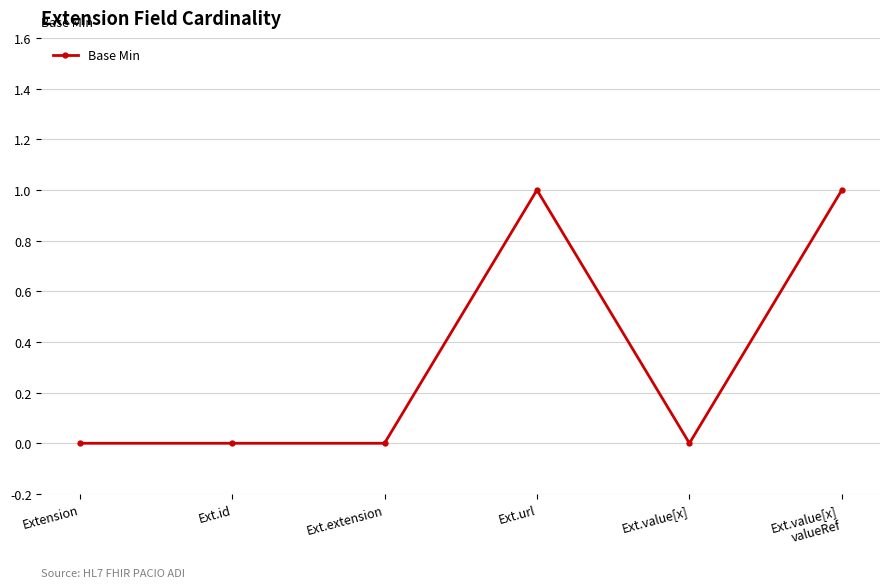

The value at Extension is 1. True or false?

False